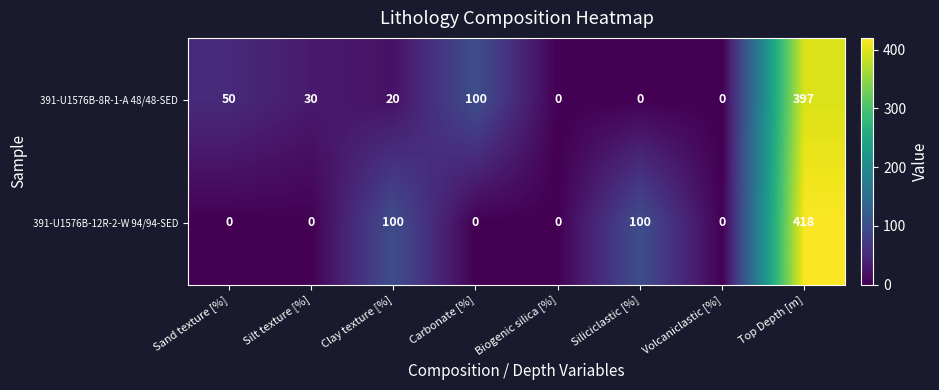

Which category has the highest value in the 391-U1576B-8R-1-A 48/48-SED series?

Top Depth [m]